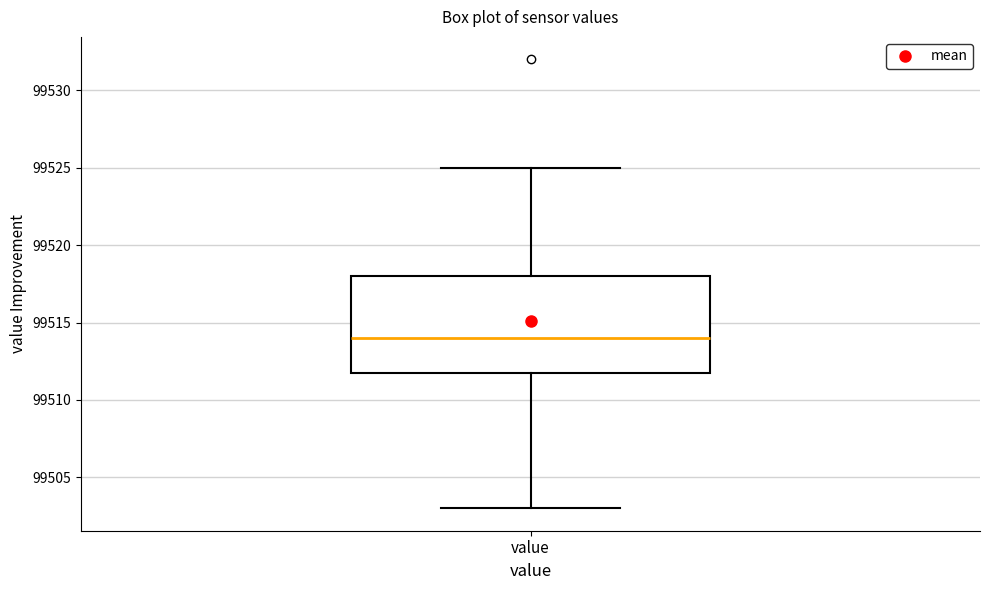

Where is the lower edge of the box for value on the y-axis? The values are not printed on the chart, so give them approximately, as read against the axis.

99512